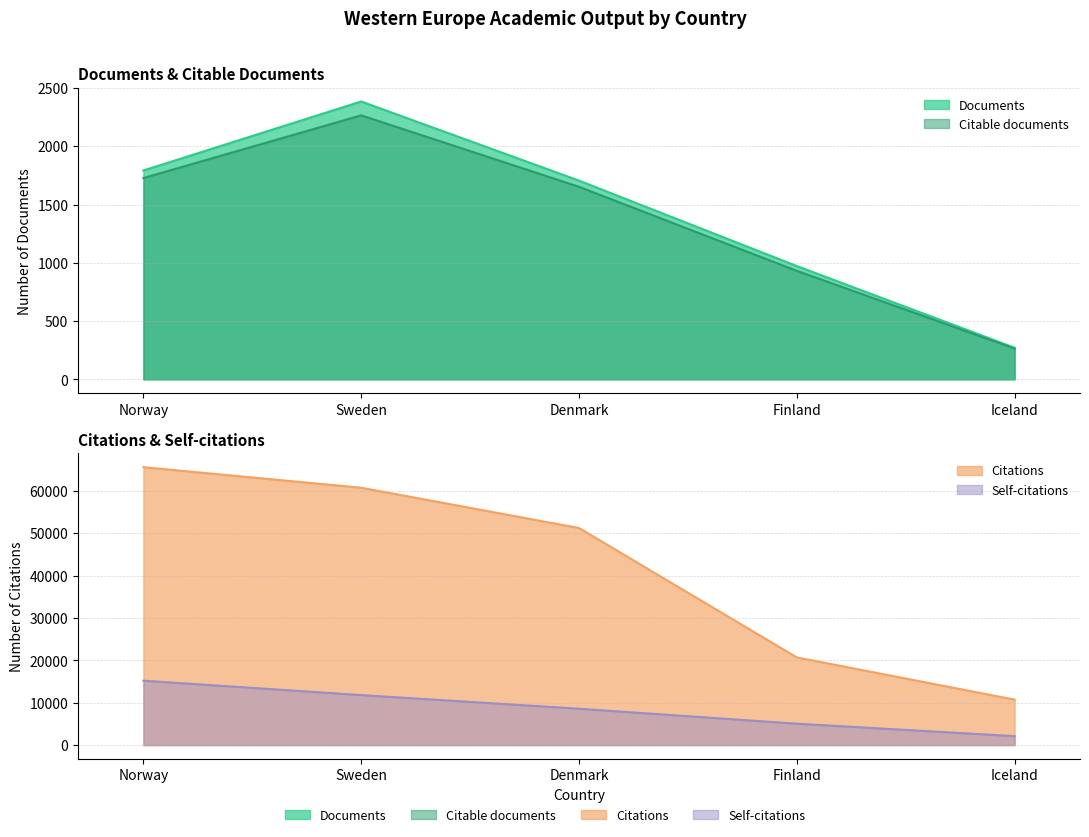

Reading left to right, transcribe all the data shown in this chart.

Documents: Norway=1792	Sweden=2384	Denmark=1705	Finland=972	Iceland=271
Citable documents: Norway=1727	Sweden=2265	Denmark=1652	Finland=931	Iceland=264
Citations: Norway=65562	Sweden=60718	Denmark=51215	Finland=20680	Iceland=10720
Self-citations: Norway=15190	Sweden=11795	Denmark=8578	Finland=5043	Iceland=2108